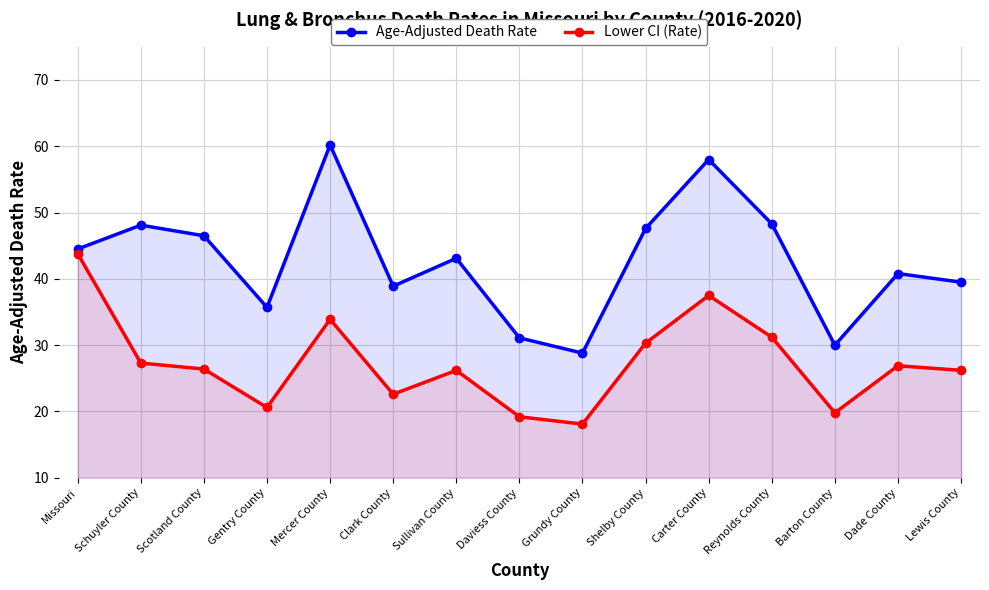

How many interior local valleys does the Age-Adjusted Death Rate series have?

4